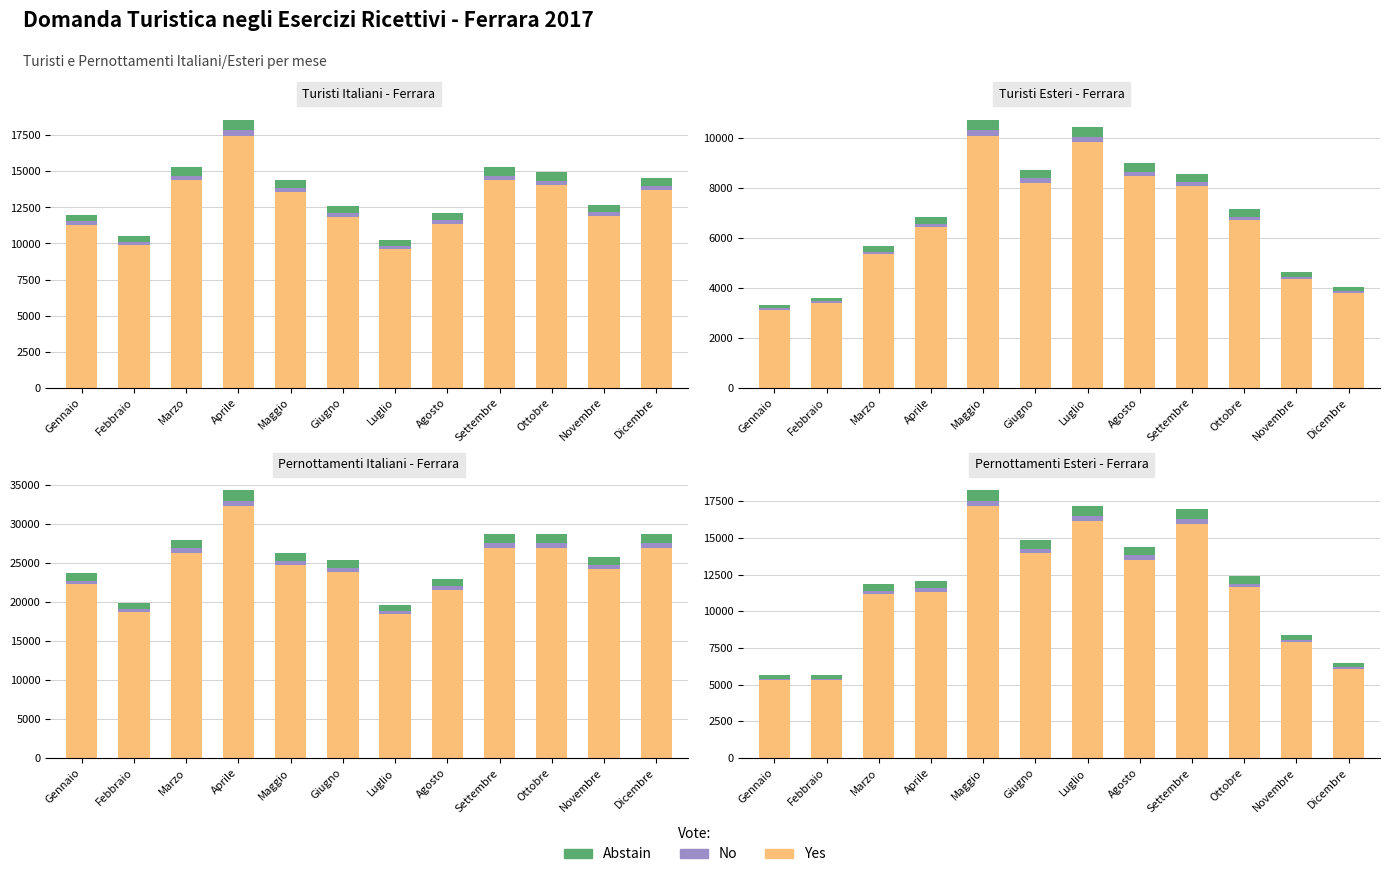

What is the value of the Abstain bar at the 3rd from the left?

474